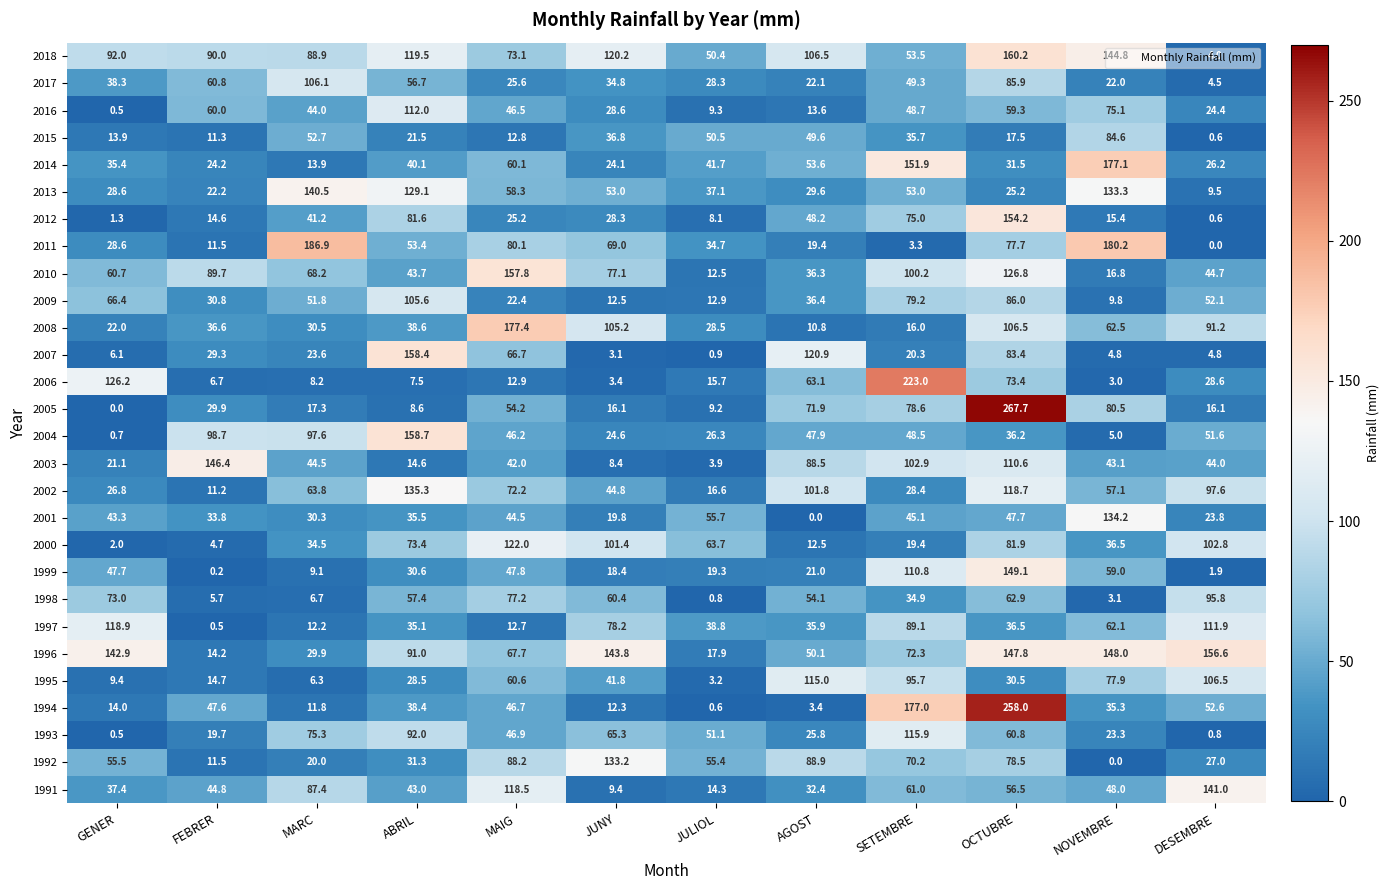

At MAIG, list the series in order from smallest to largest.

1997, 2015, 2006, 2009, 2012, 2017, 2003, 2001, 2004, 2016, 1994, 1993, 1999, 2005, 2013, 2014, 1995, 2007, 1996, 2002, 2018, 1998, 2011, 1992, 1991, 2000, 2010, 2008